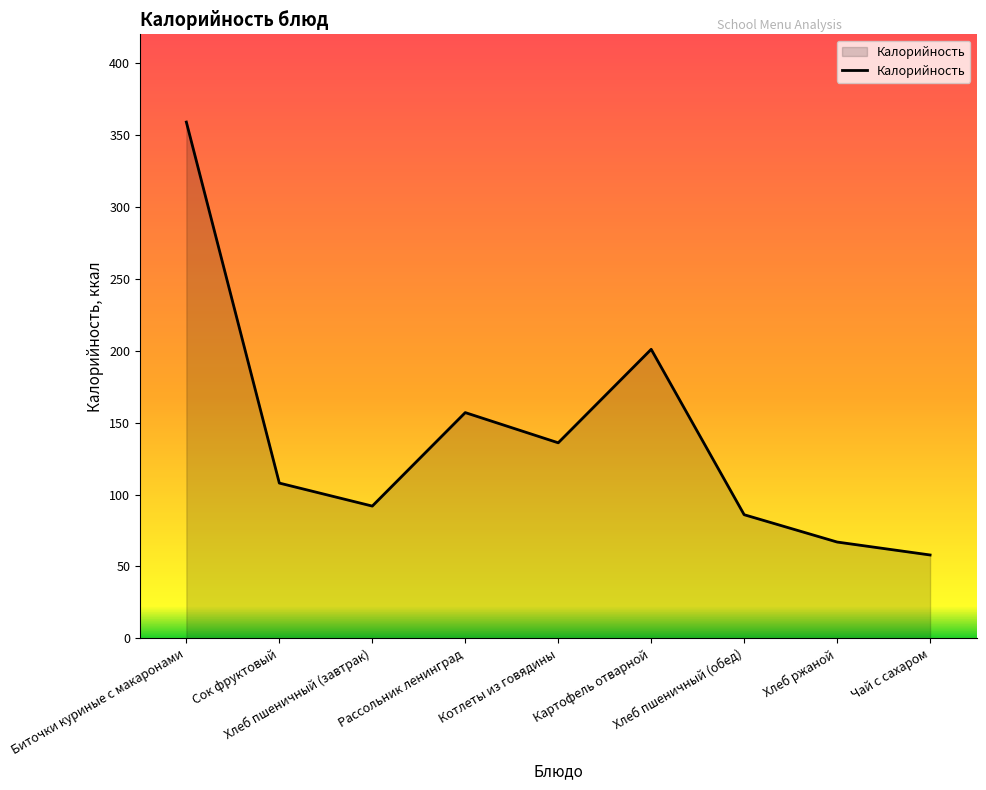

What is the difference between the maximum and minimum values?

301